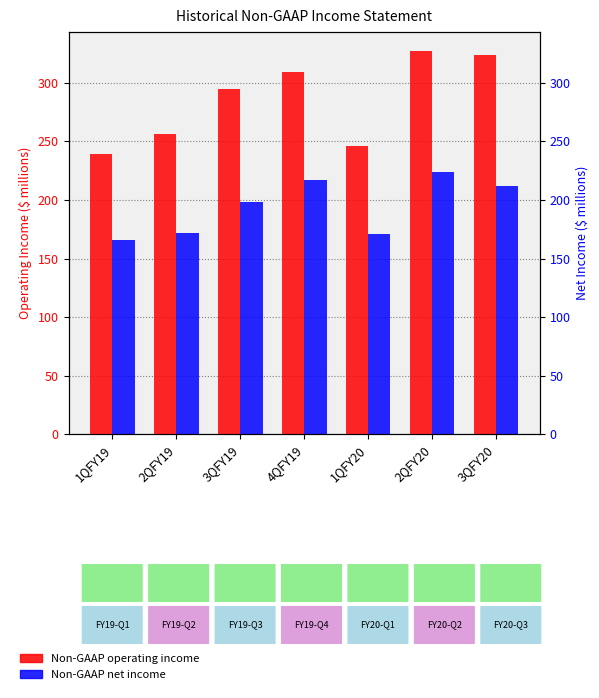

How many categories are shown in the chart?

7